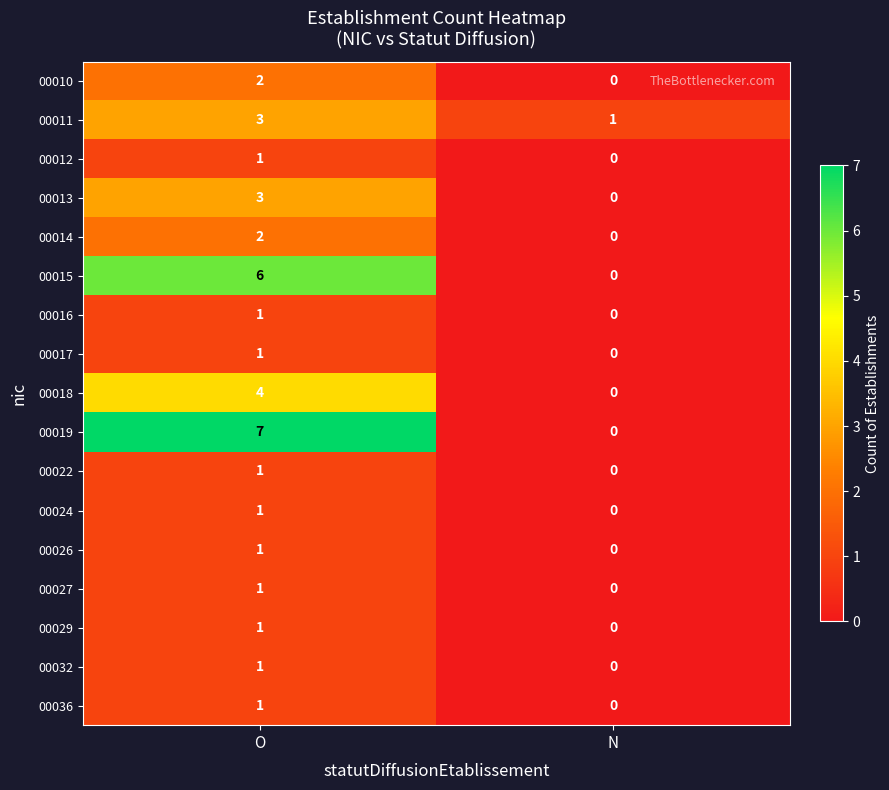

At which category is the sum across all series the highest?

O